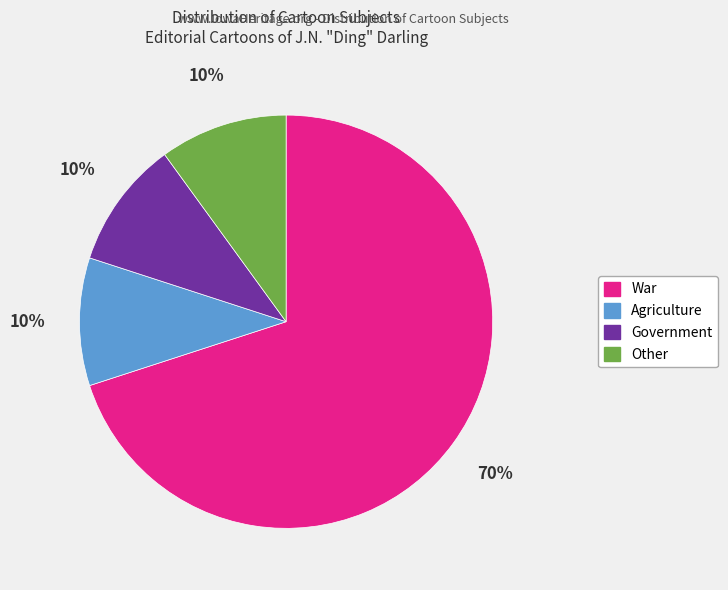

True or false: War accounts for 70% of the total.

True